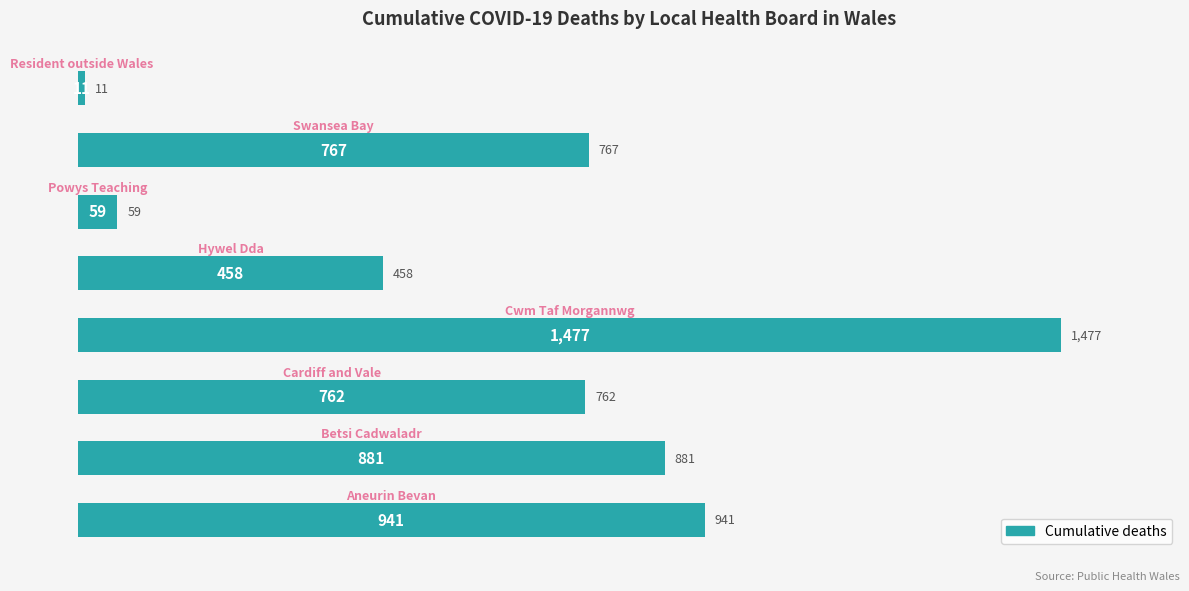

What is the maximum value shown in the chart?

1477